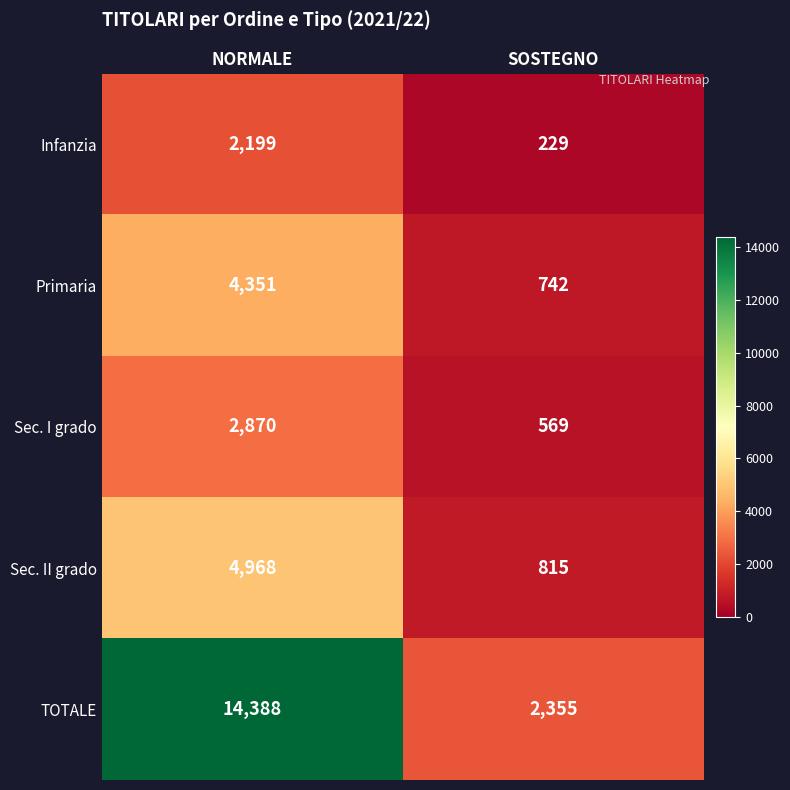

Rank the series by their maximum value, from lowest to highest.

Infanzia, Sec. I grado, Primaria, Sec. II grado, TOTALE